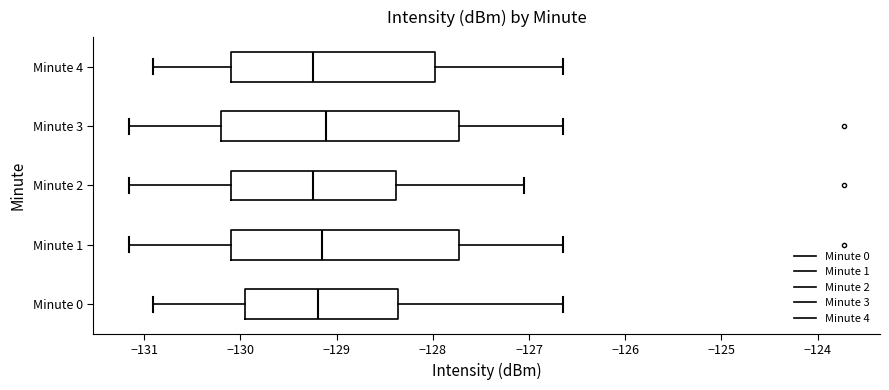

Where does the right whisker of the box for Minute 3 end on the x-axis? The values are not printed on the chart, so give them approximately, as read against the axis.

-126.6